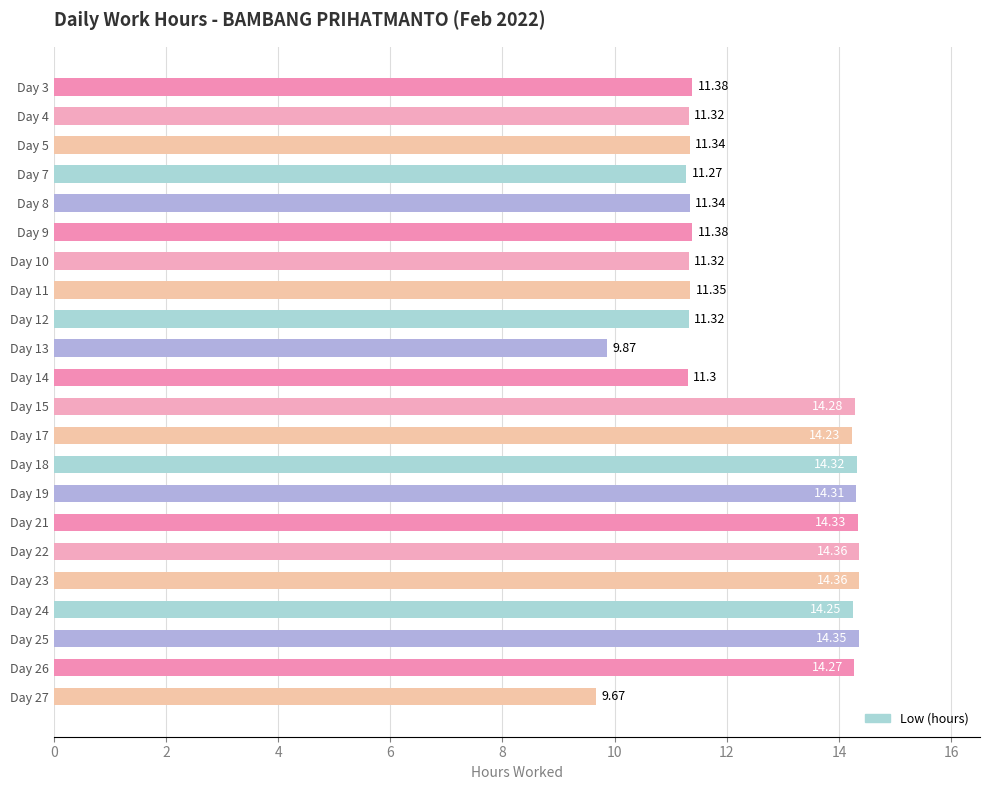

What is the sum of all values?

275.9